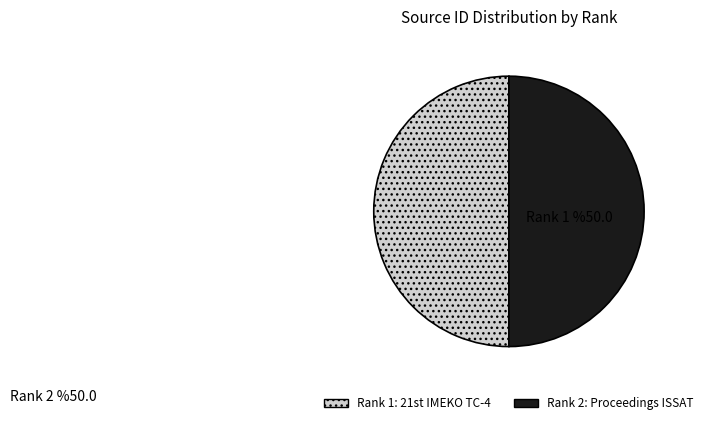

How many slices are in this pie chart?

2